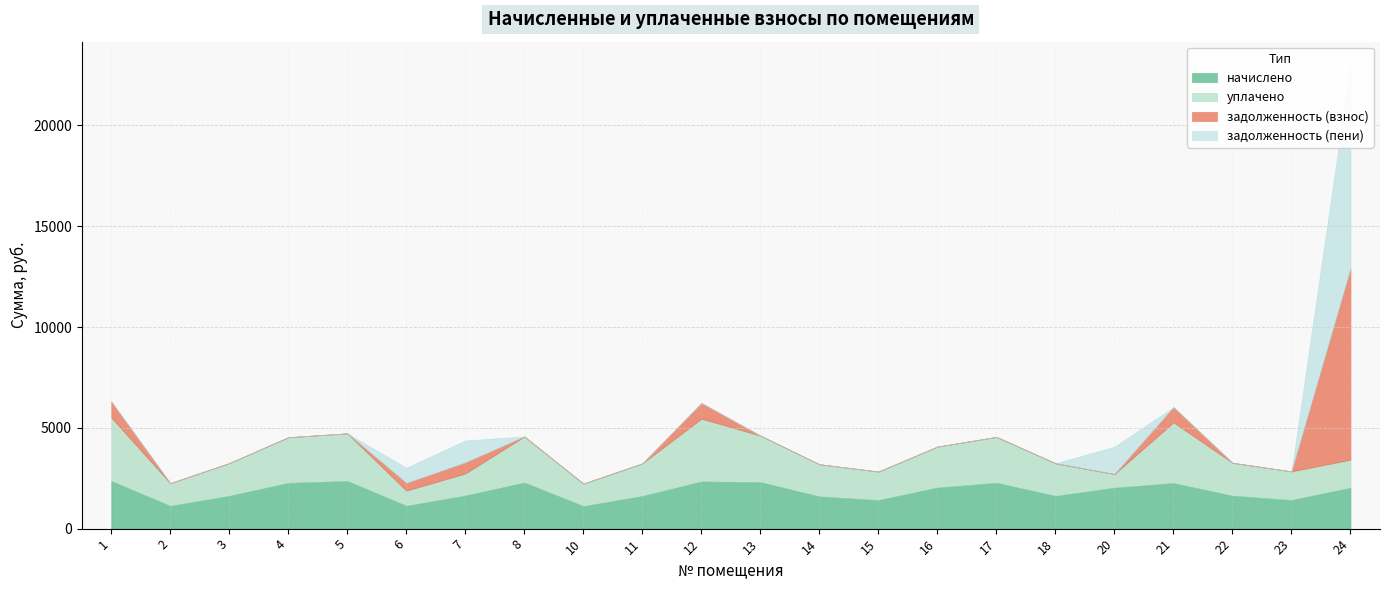

Between 5 and 11, which is larger?

5